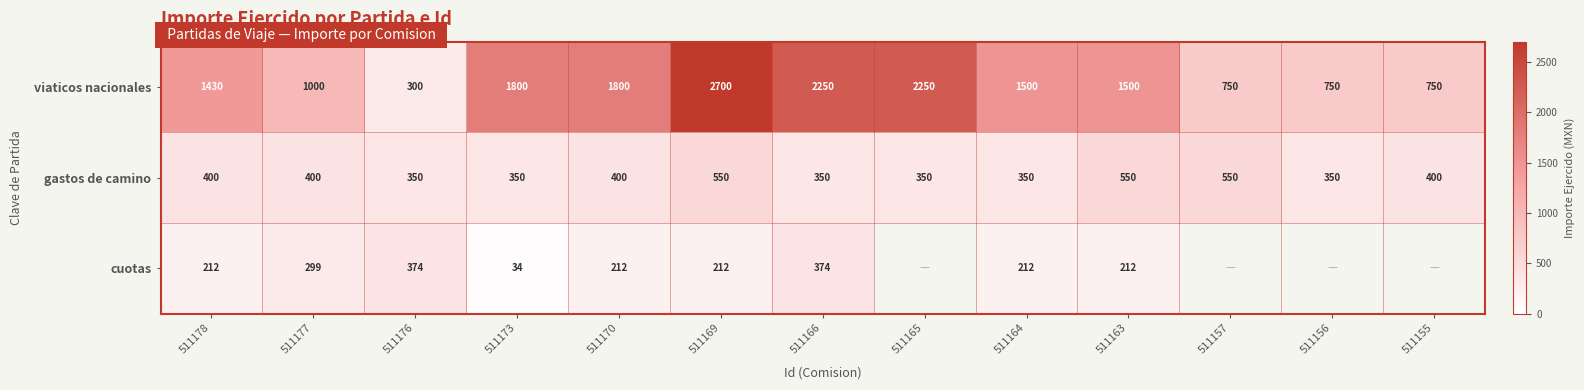

At which category is the sum across all series the highest?

511169